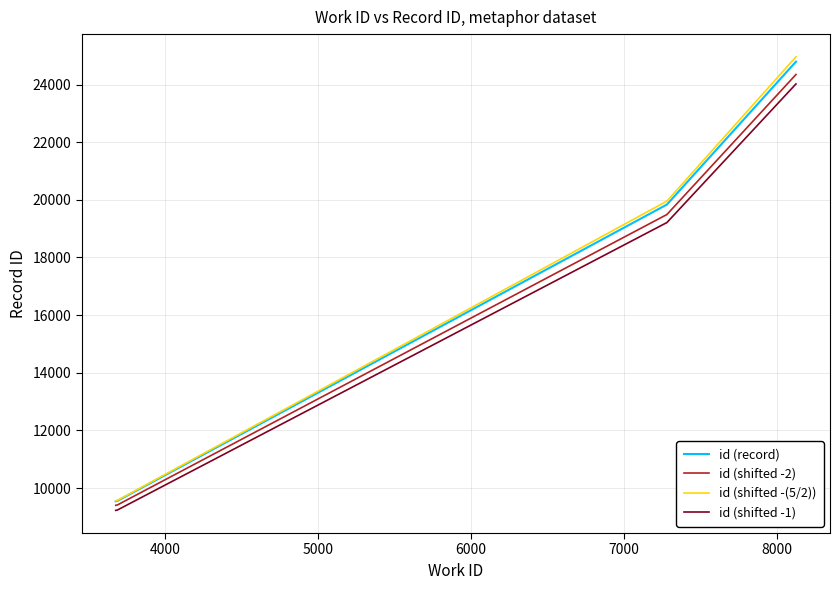

Which series has the widest spread of values?

id (shifted -(5/2))